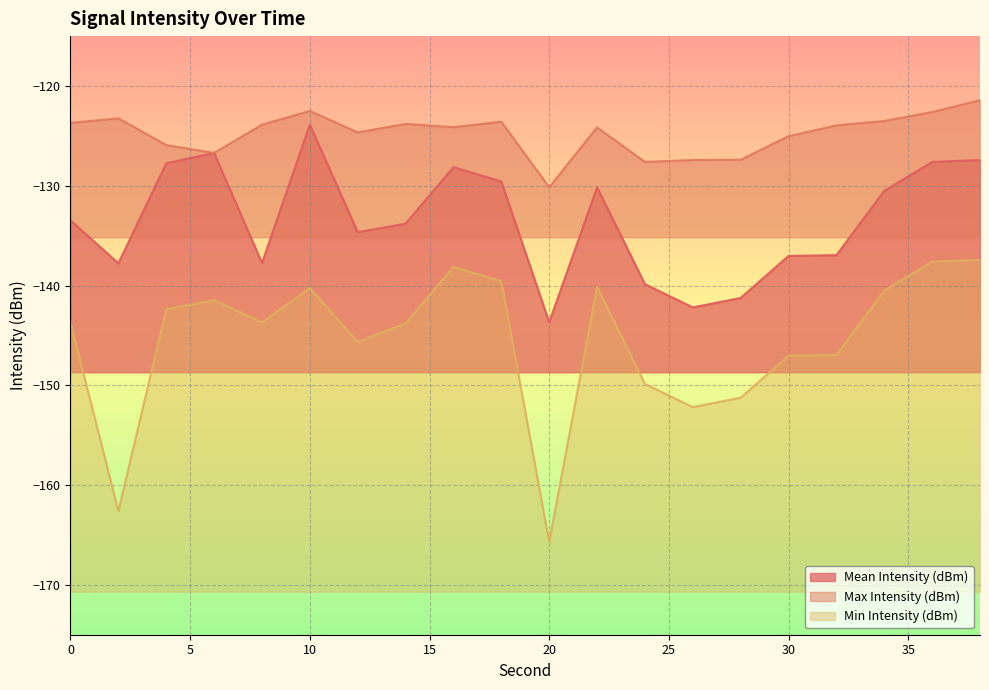

Which series has the largest range (max minus min)?

Min Intensity (dBm)